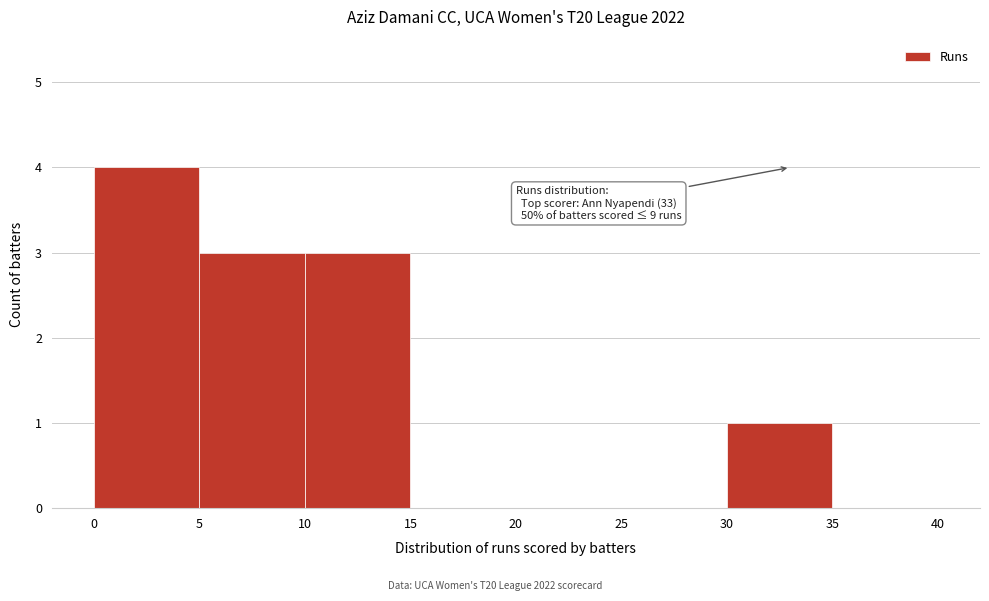

Which range on the x-axis has the tallest bar?

0 to 5